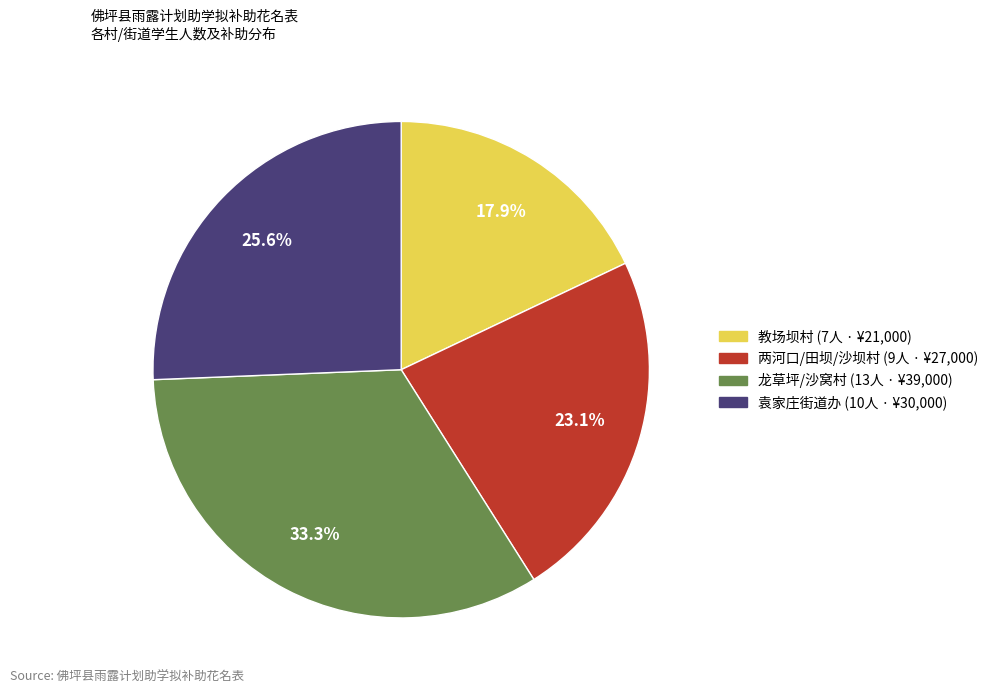

Is there any slice that represents more than half of the pie?

No